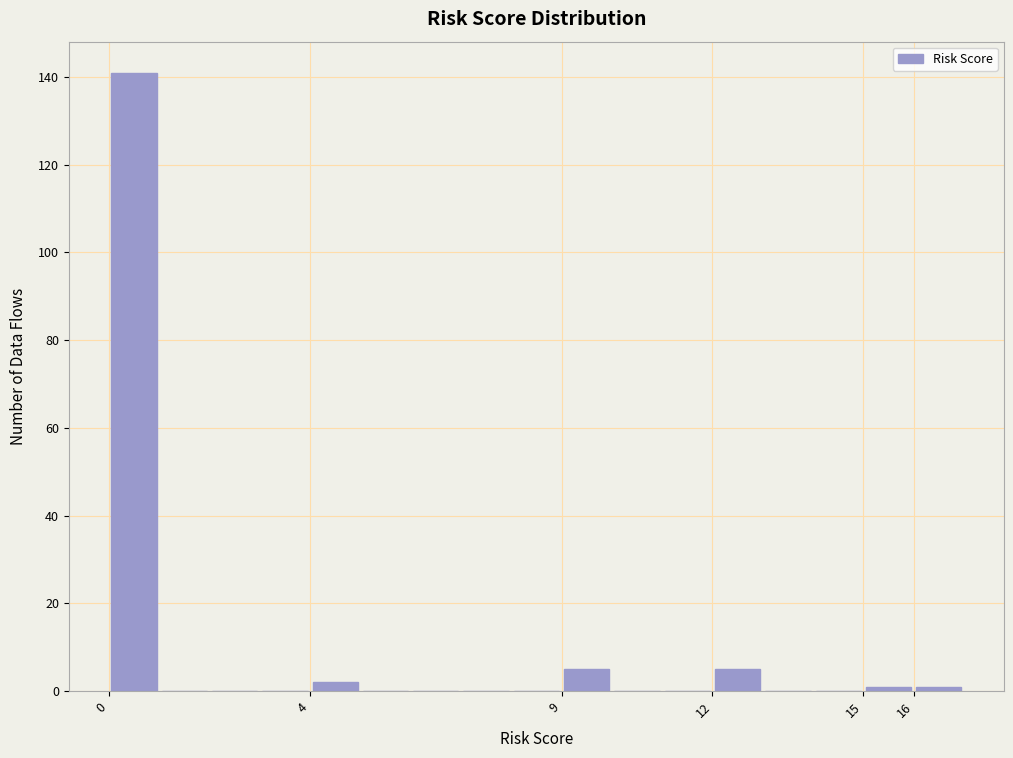

What is the height of the bar covering 9 to 10 on the x-axis? The values are not printed on the chart, so give them approximately, as read against the axis.

6